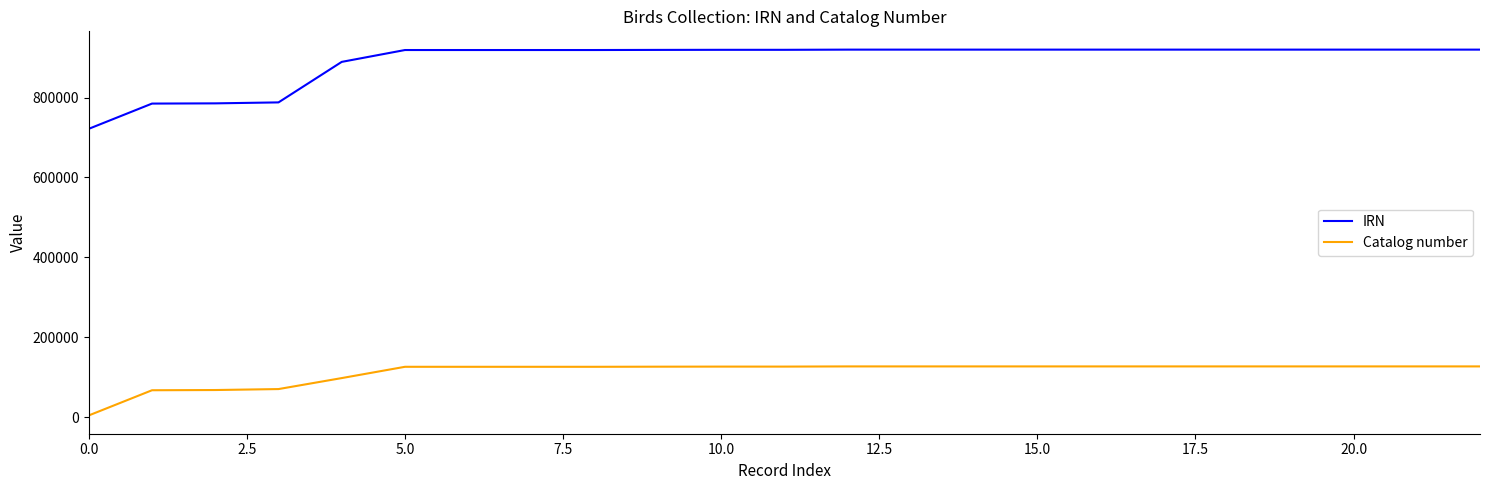

True or false: IRN and Catalog number intersect in this chart.

False